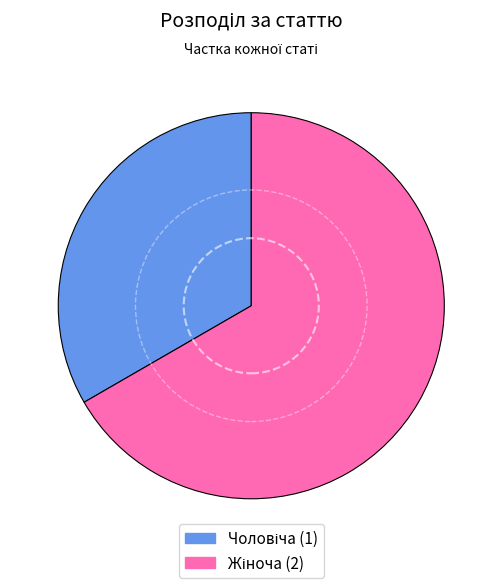

Does any single category account for the majority?

Yes